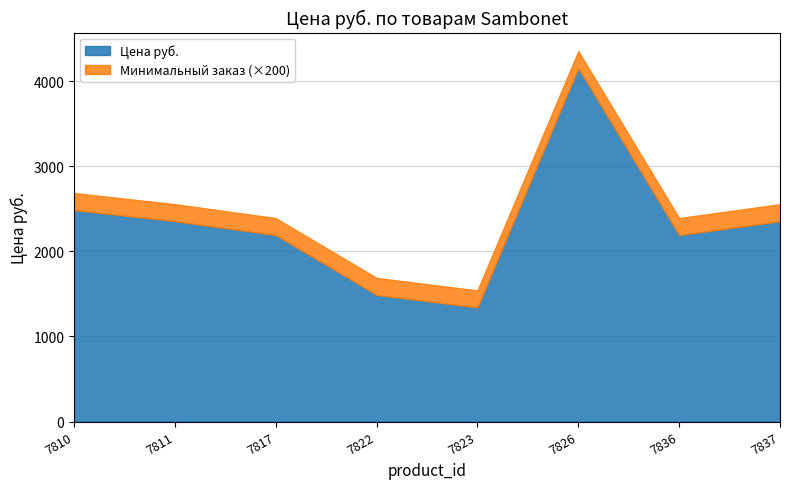

Rank the series at 7836 from highest to lowest value.

Цена руб., Минимальный заказ